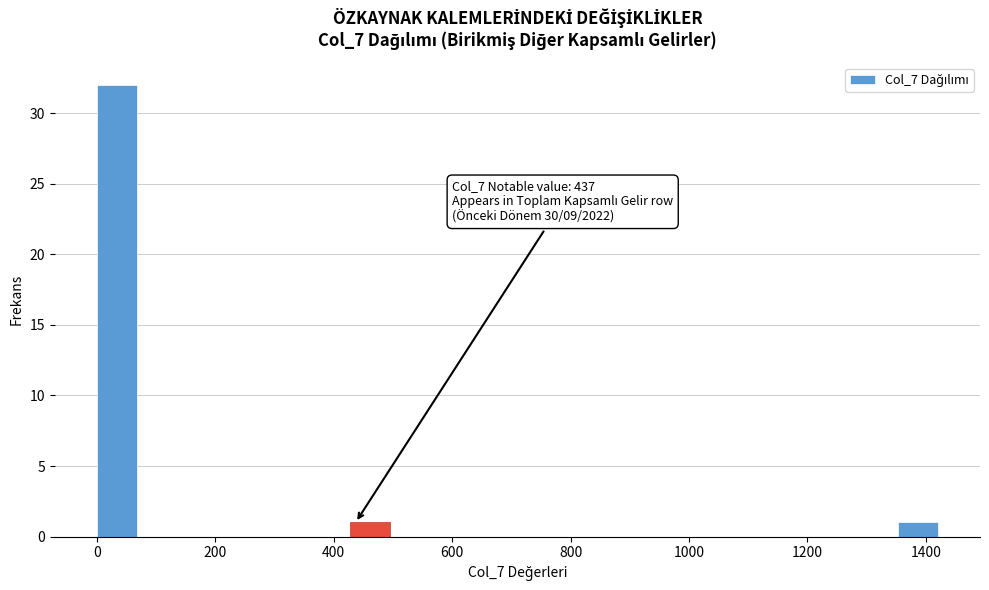

Around what value on the x-axis is the tallest bar? Give the approximate position of its centre, as read against the axis.

40